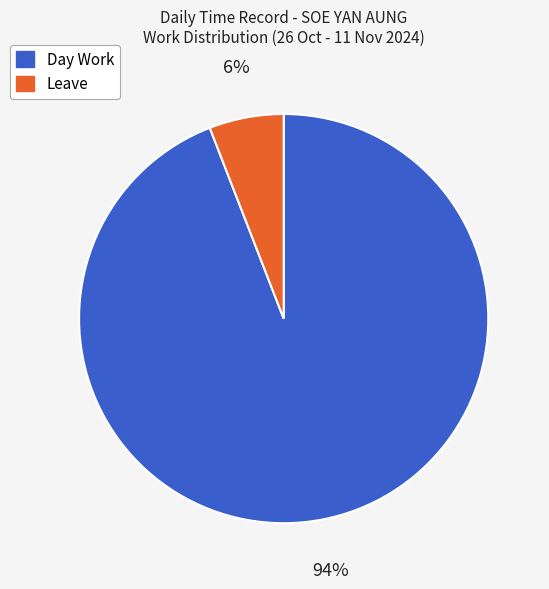

To the nearest percent, what is the difference between the Day Work and Leave slice percentages?

88%